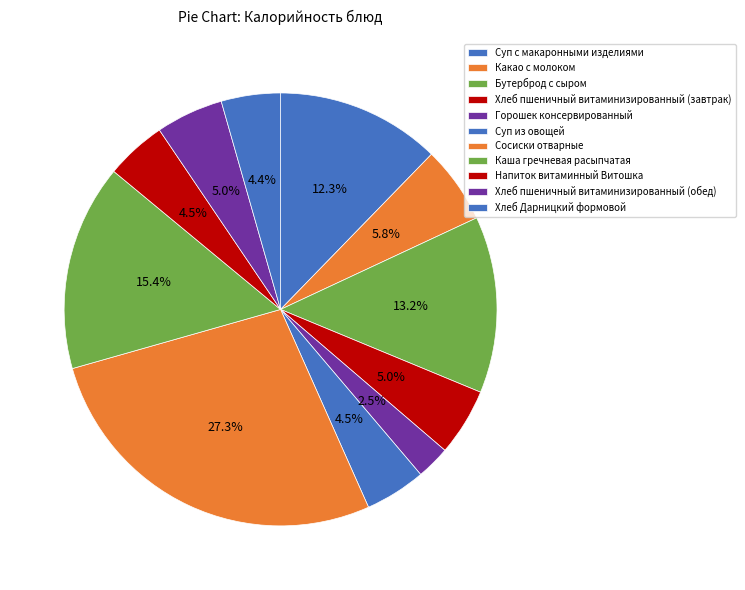

How many slices are in this pie chart?

11